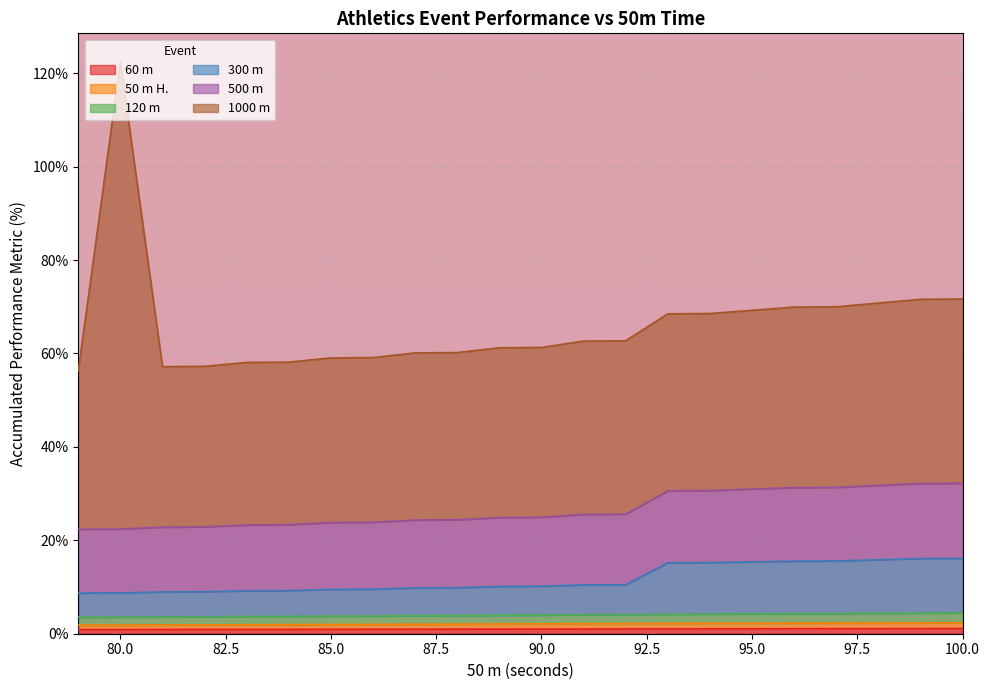

At which category is the sum across all series the highest?

80.0